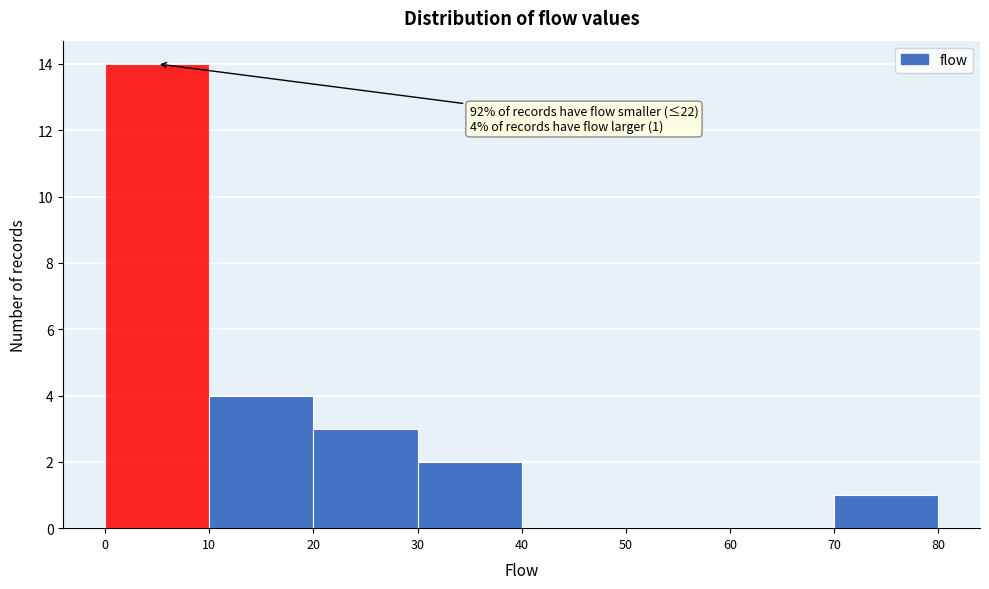

Over which range of the x-axis is the bar tallest?

0 to 10